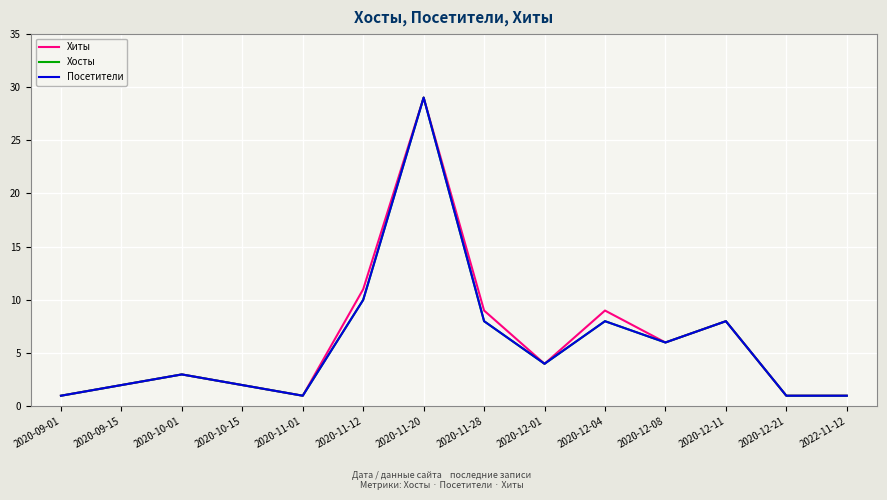

What is the label of the 11th point from the right?

2020-10-15